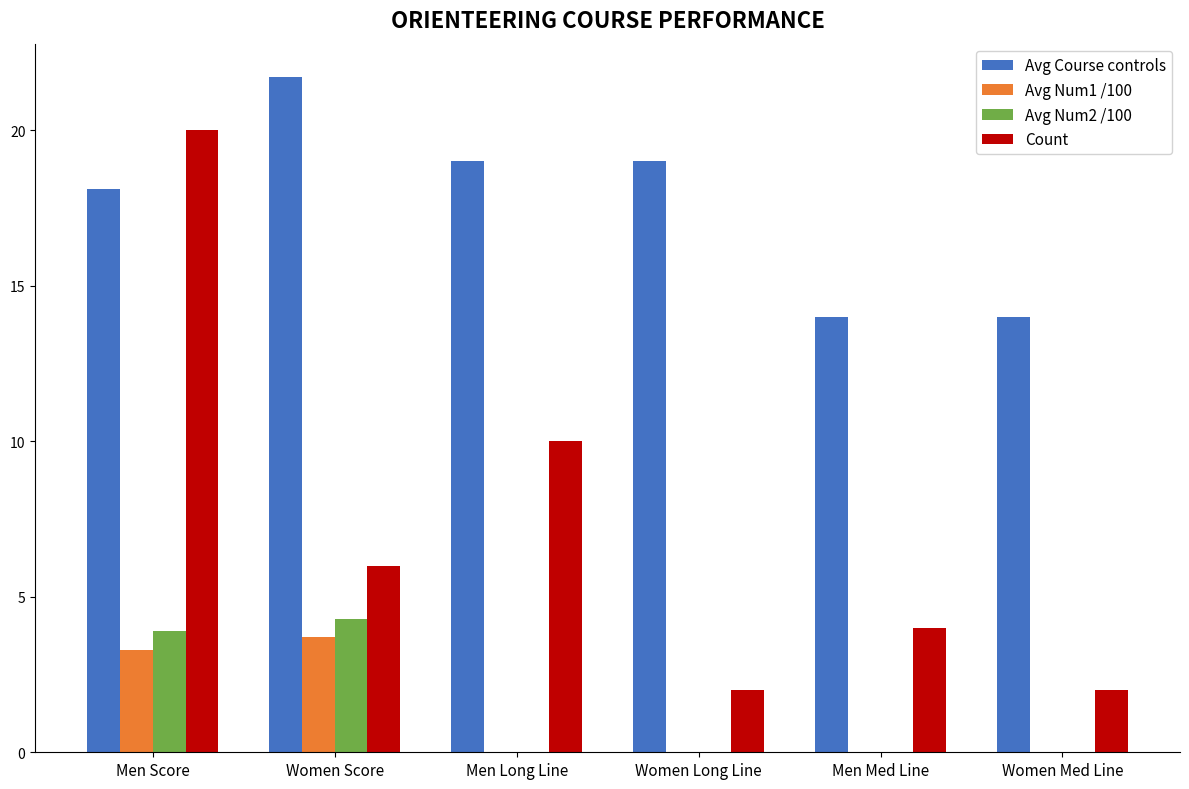

What is the sum of all Avg Num2 /100 values?

8.2